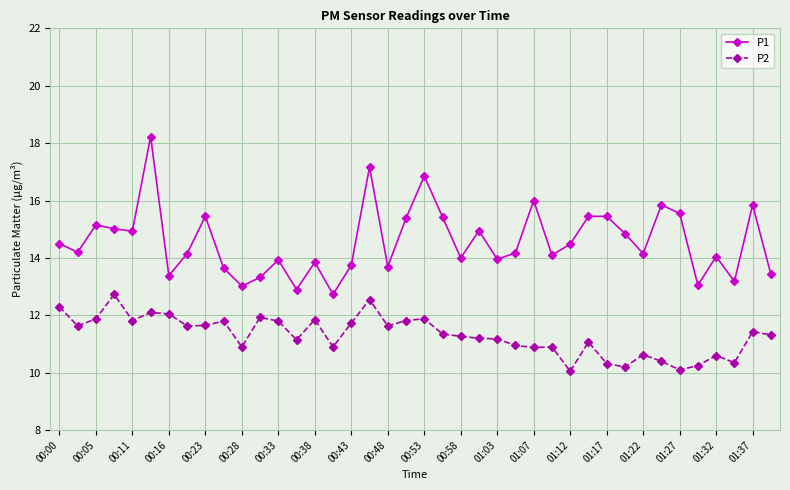

In P1, how many points are lower than both neighbors (excluding endpoints)?

13